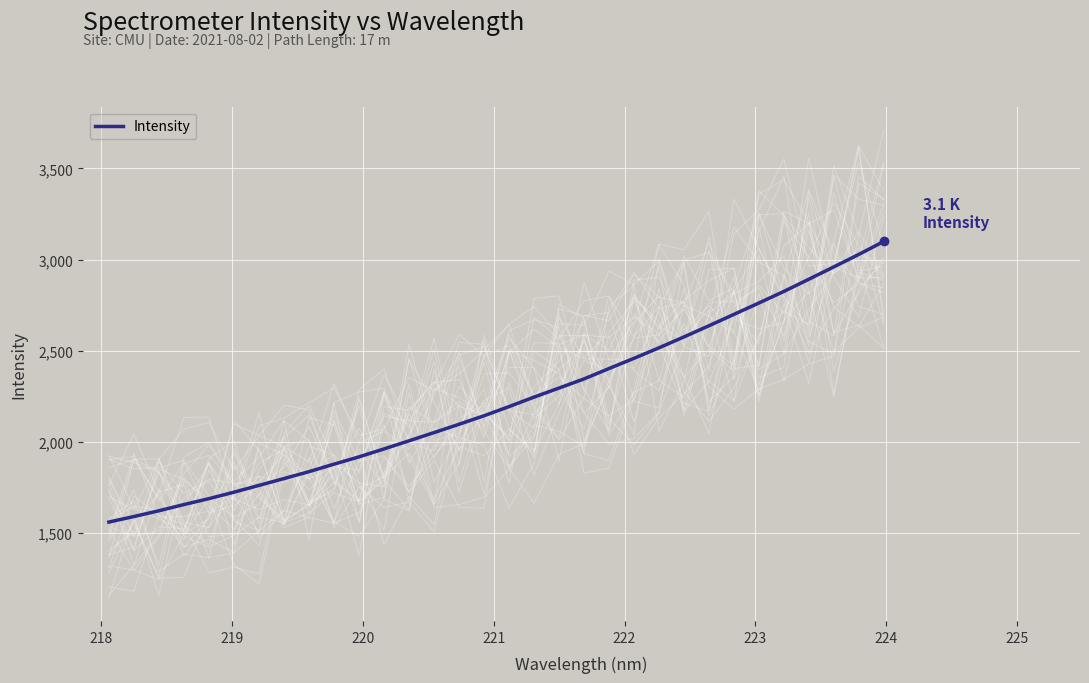

What is the minimum value for Intensity?

1561.2